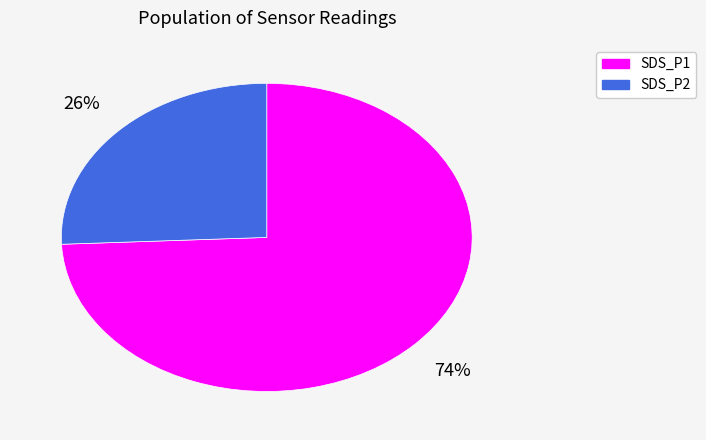

How many segments does this pie chart have?

2